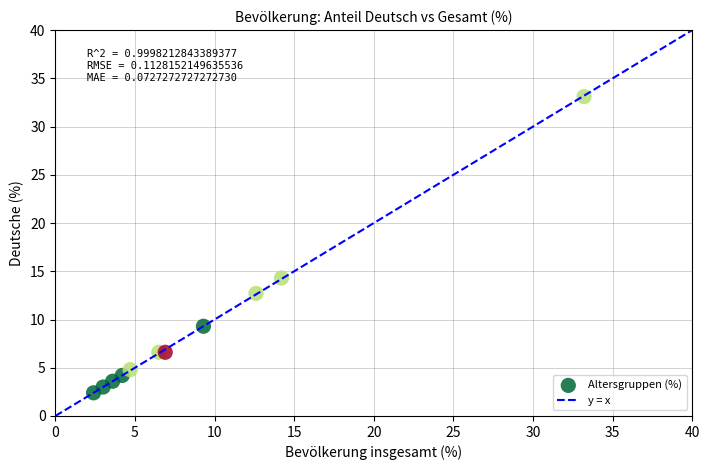

What is the average Y value?

9.1